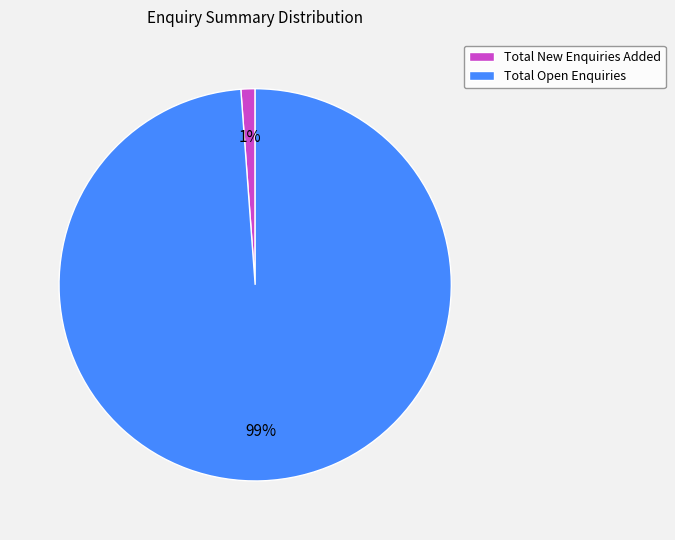

True or false: Total Open Enquiries accounts for 87% of the total.

False